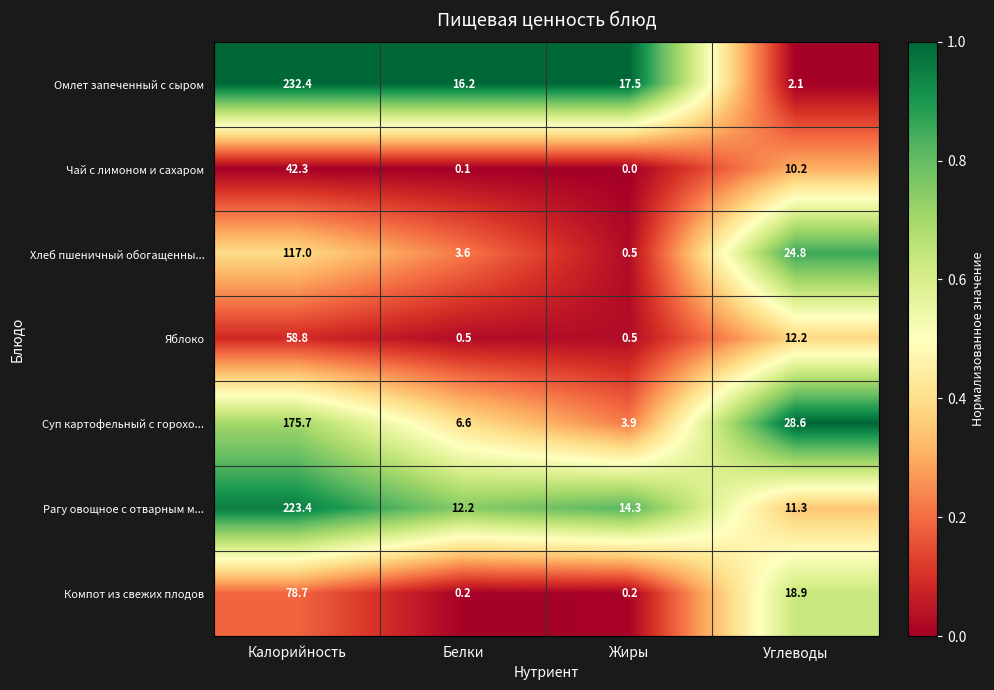

At which label does Яблоко first exceed 12?

Калорийность